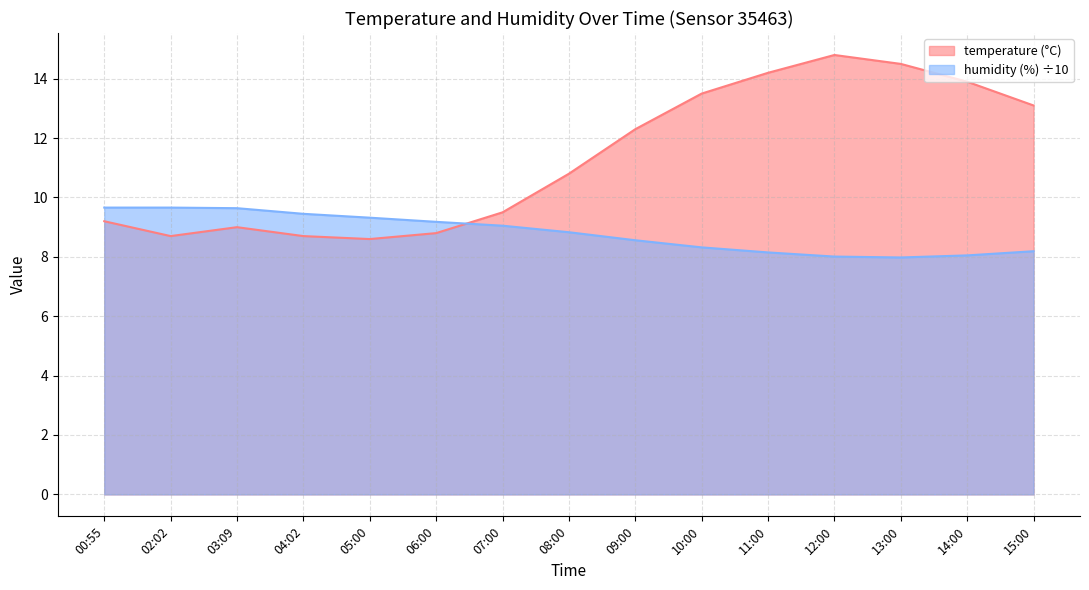

How many values in the temperature series exceed 10?

8